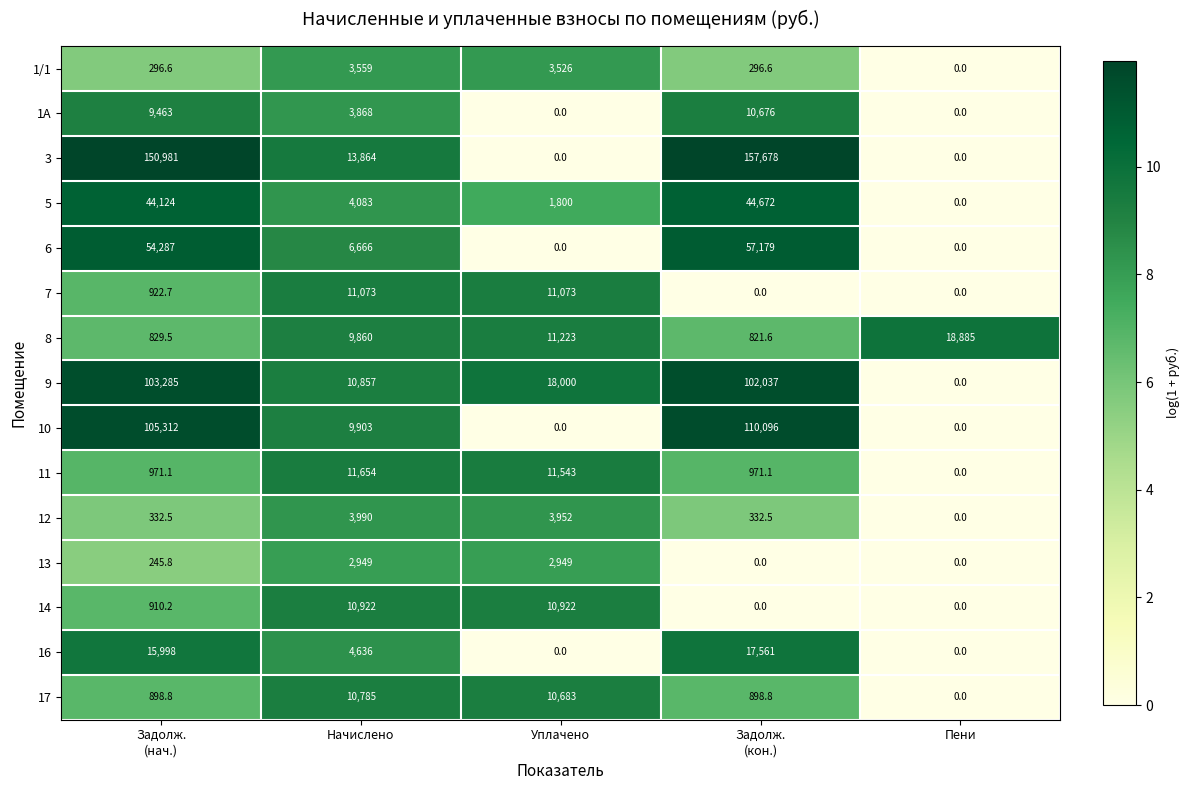

What is the total value across all series at Пени?

18885.0